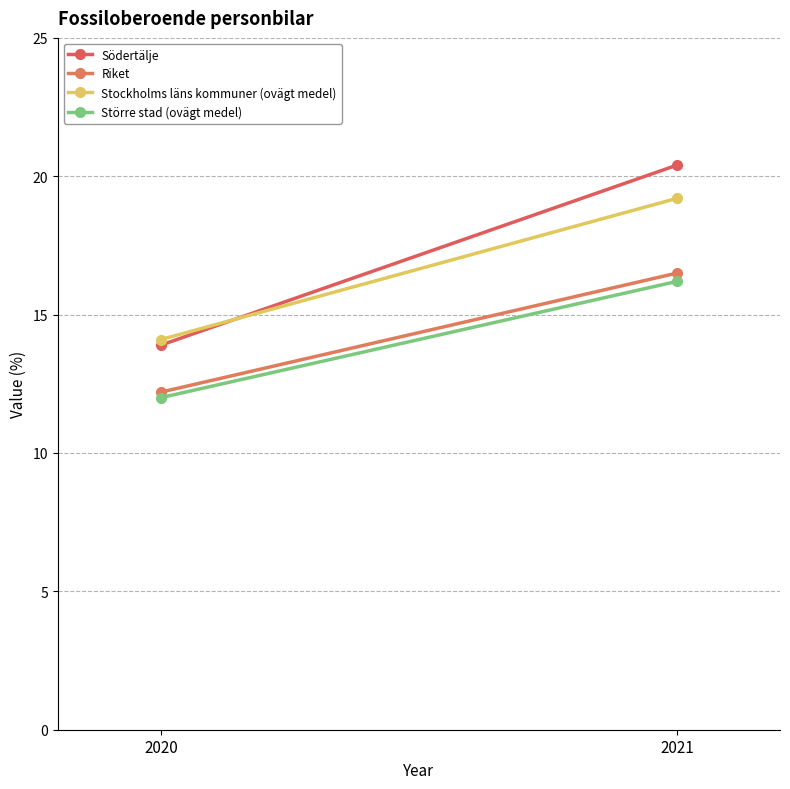

Which series has the largest total across all categories?

Södertälje